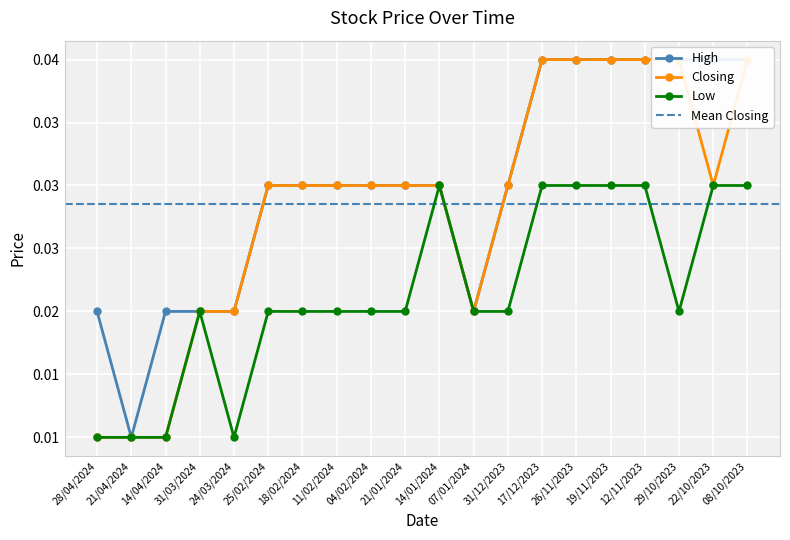

True or false: Low and High cross at least once.

False